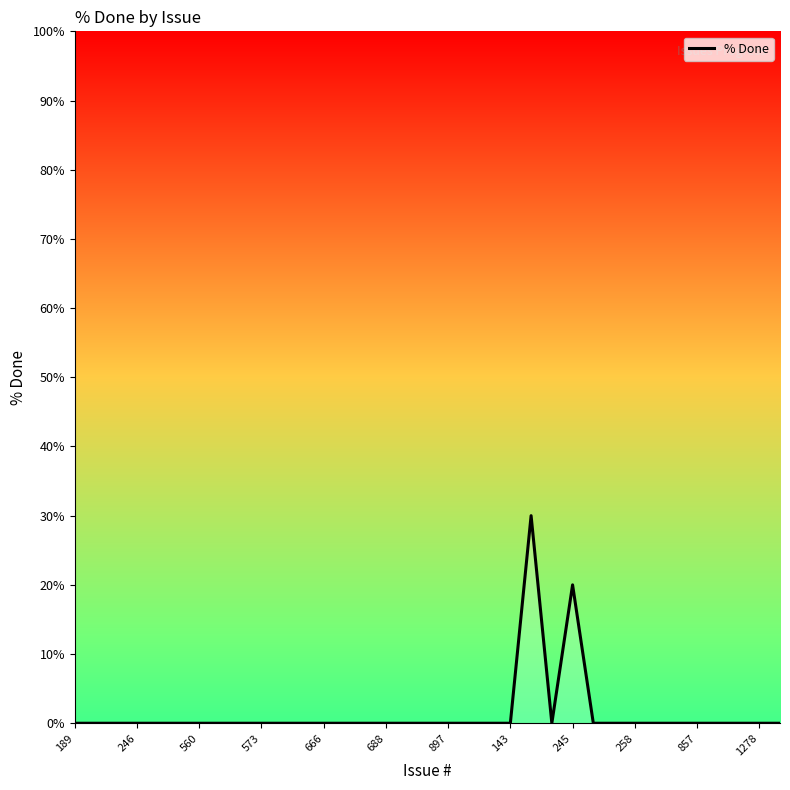

Where is the first local maximum?

22